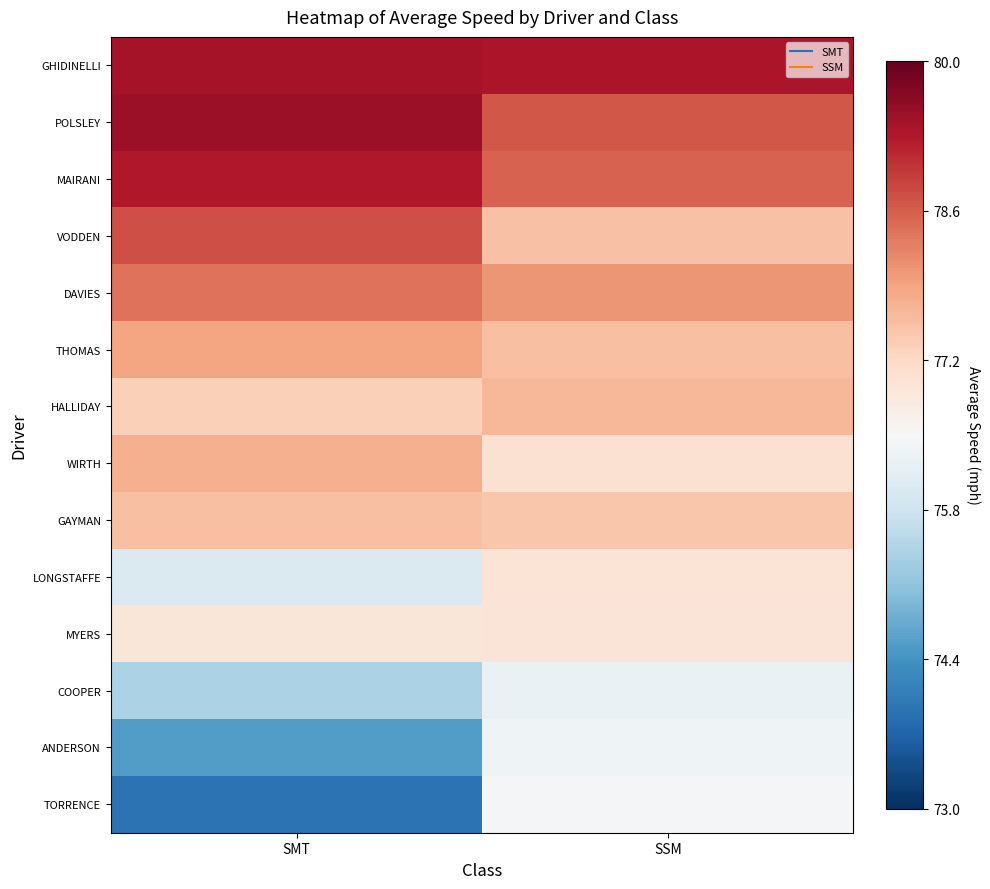

At which category does the chart reach its minimum across all series?

SMT